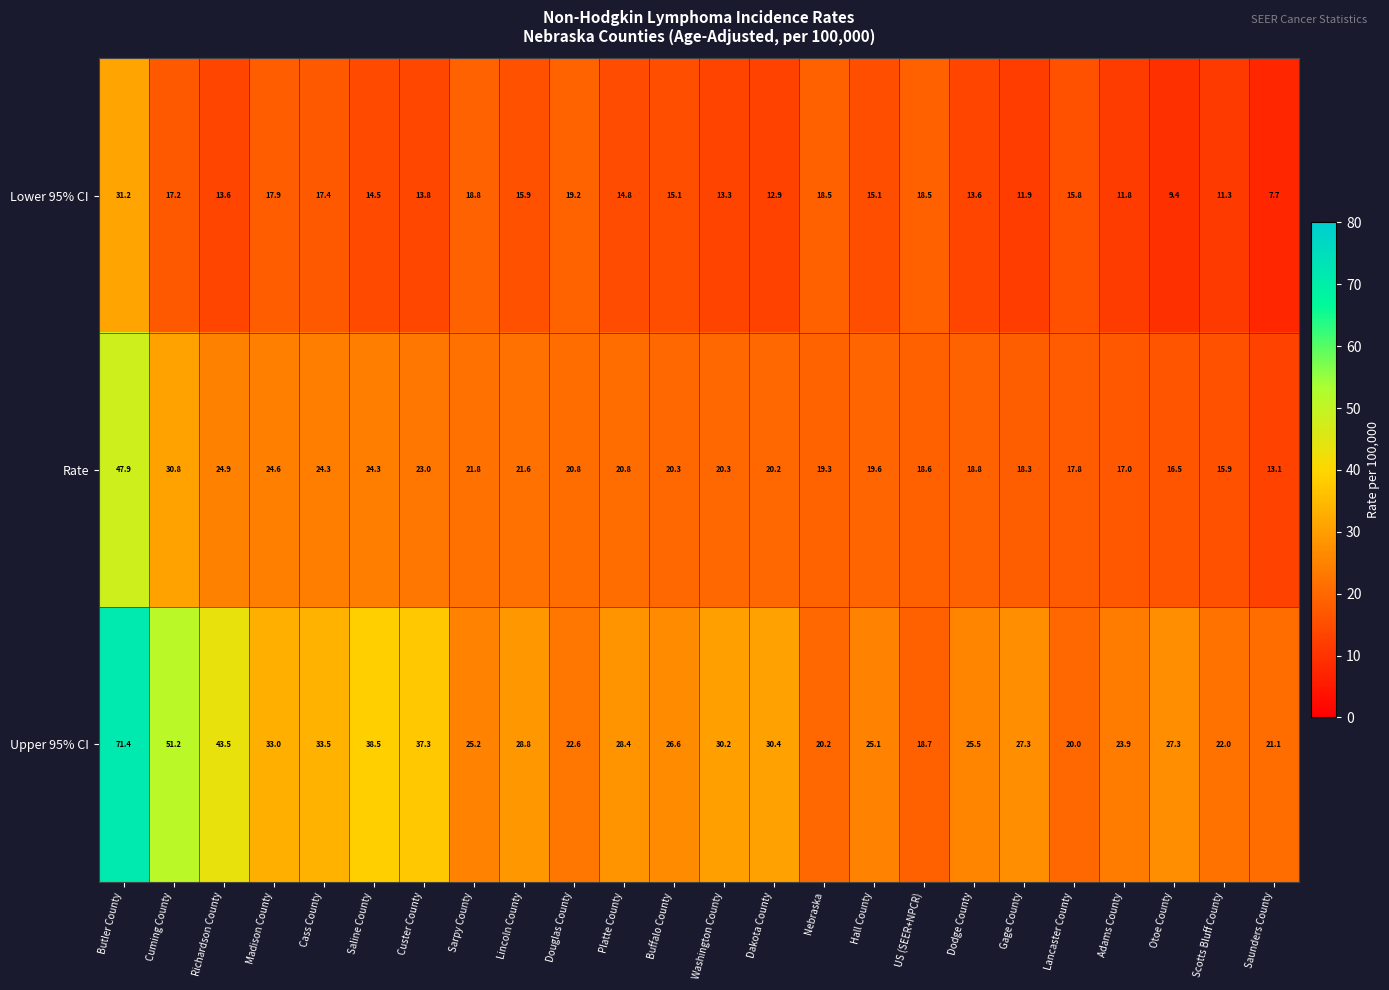

What is the smallest value displayed?

7.7